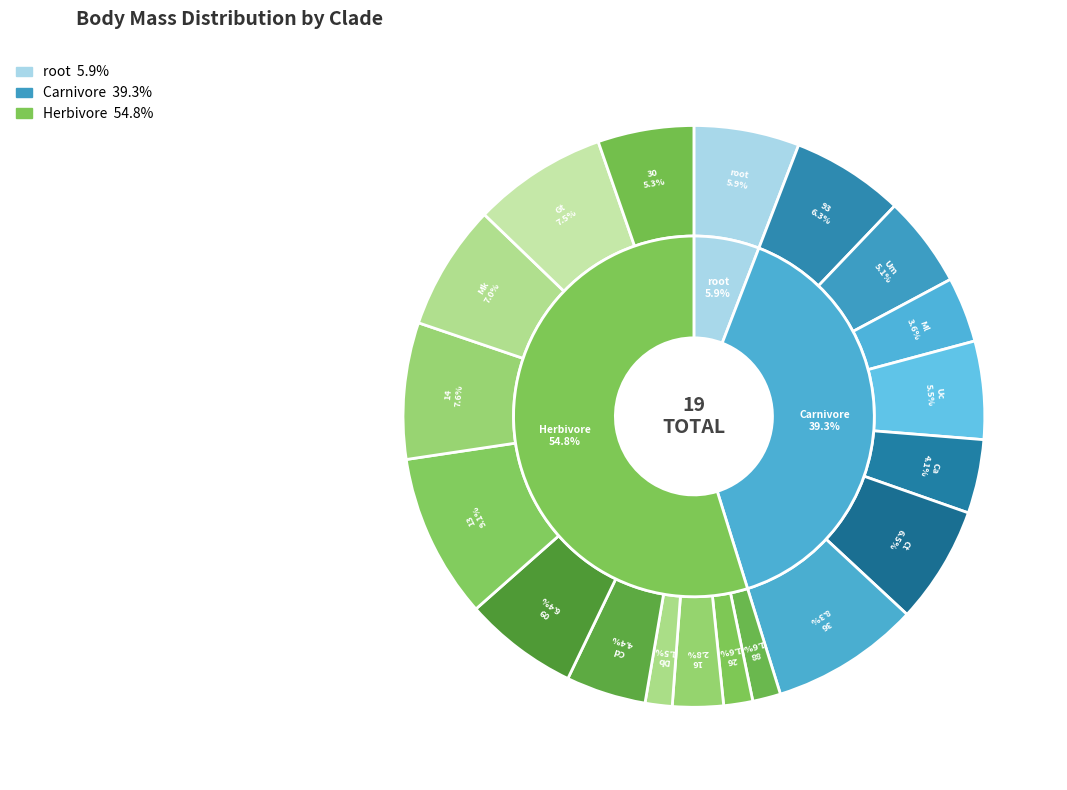

To the nearest percent, what percentage of the pie is Carnivore-28-Uc?

5%